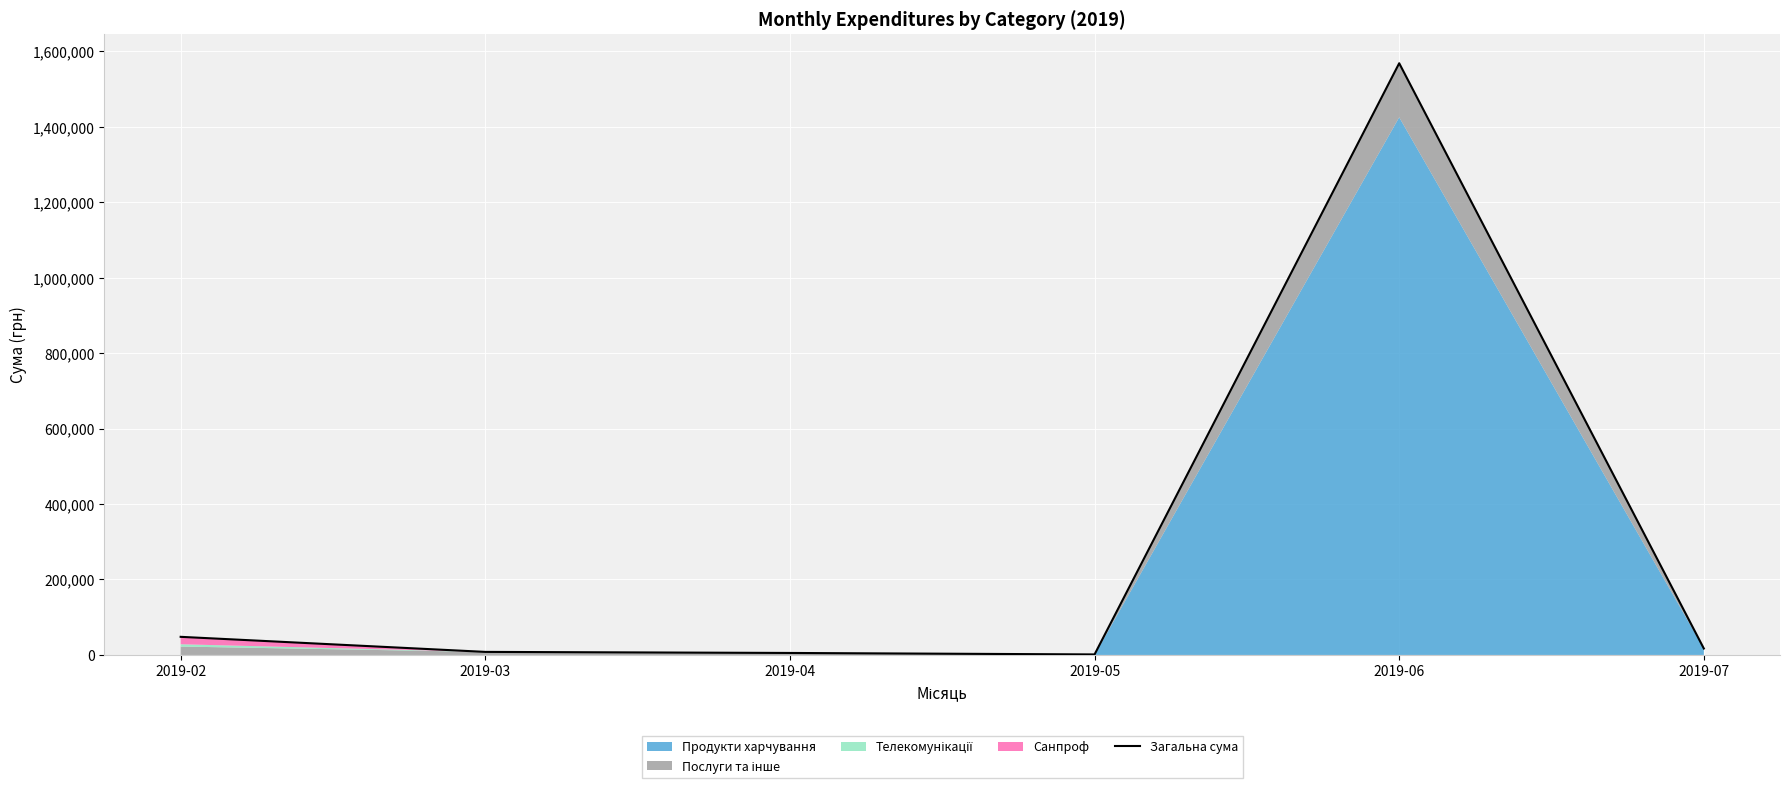

True or false: the data has more than 1 interior local peaks.

False